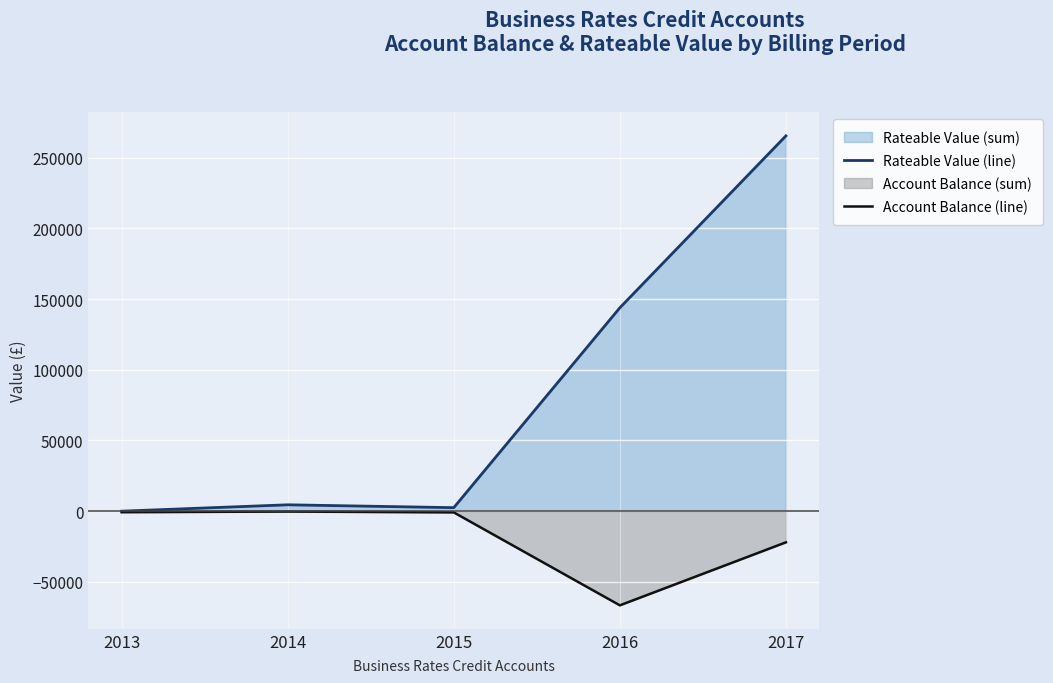

True or false: Rateable Value (line) has a value of 0.0 at 2013.

True